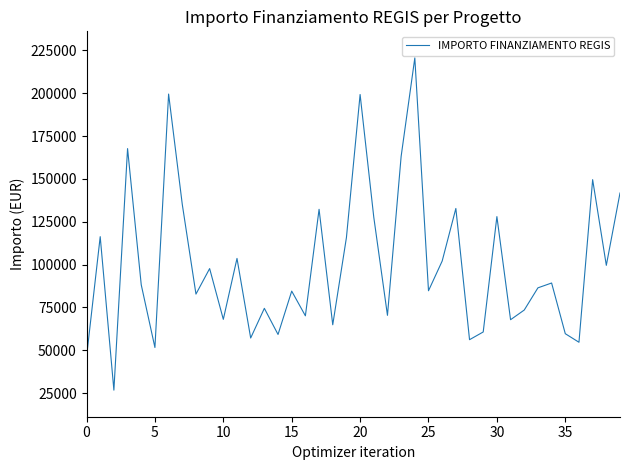

What is the minimum value shown in the chart?

26730.0